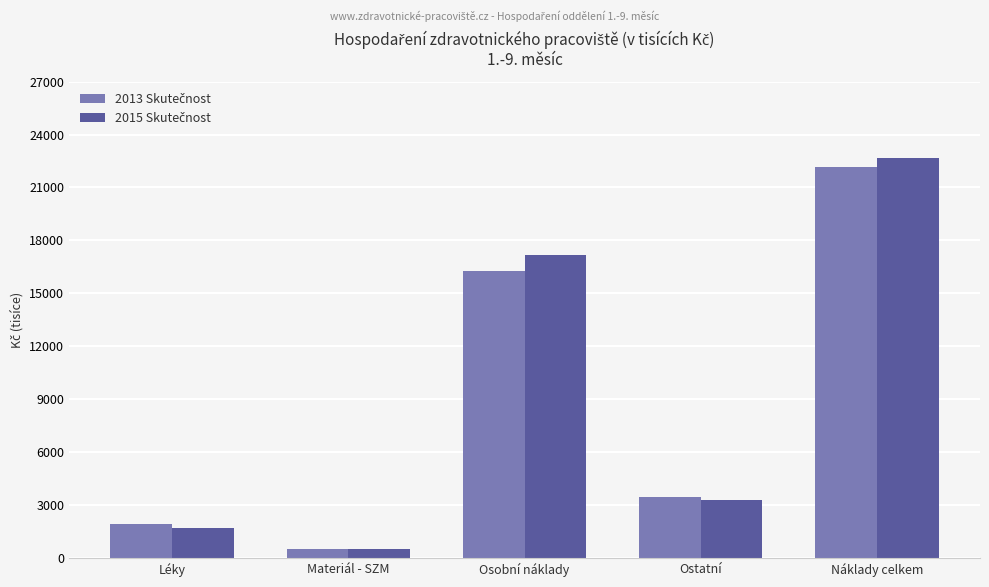

Count the number of categories in the chart.

5